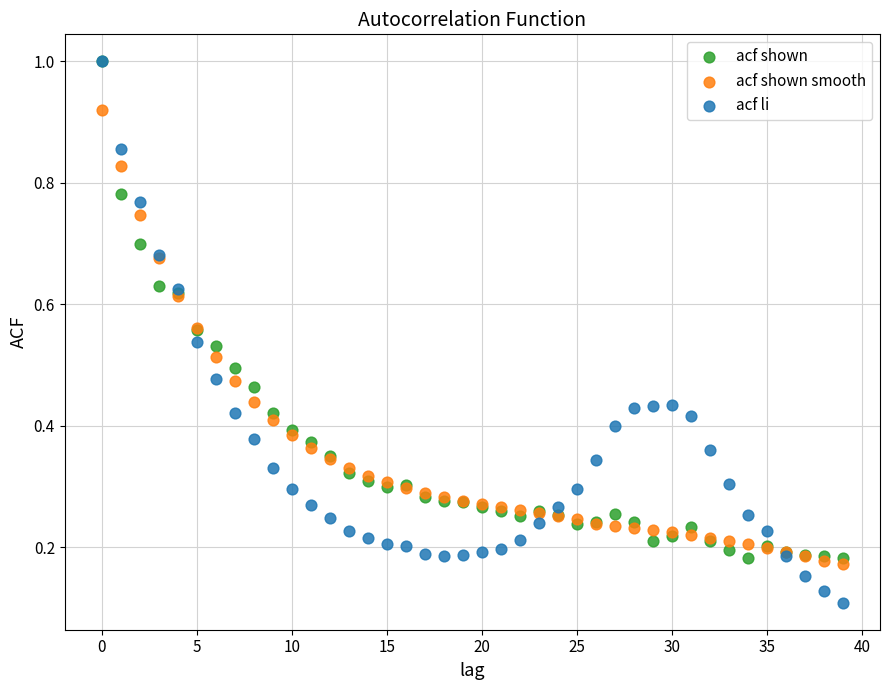

What are all the series names shown in the legend?

acf shown, acf shown smooth, acf li